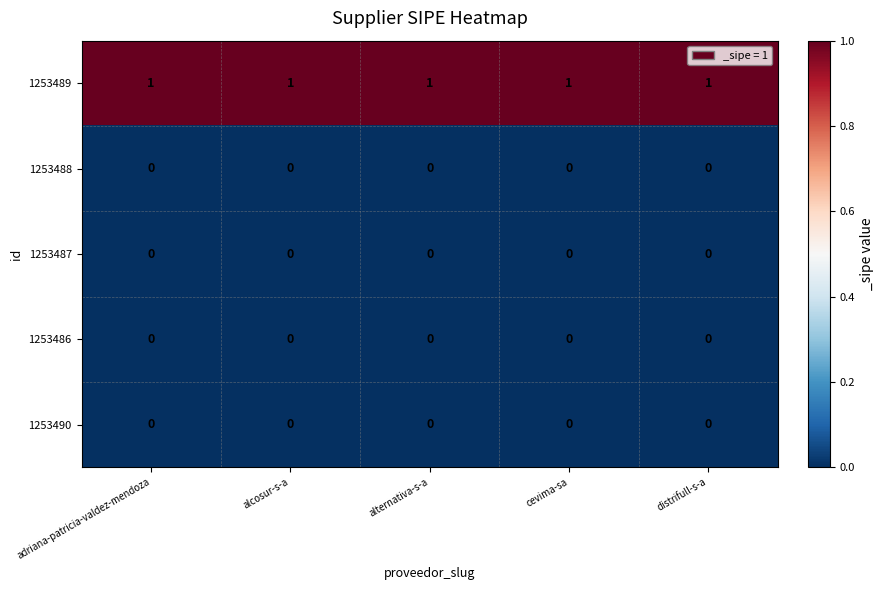

Which series has the largest total across all categories?

1253489